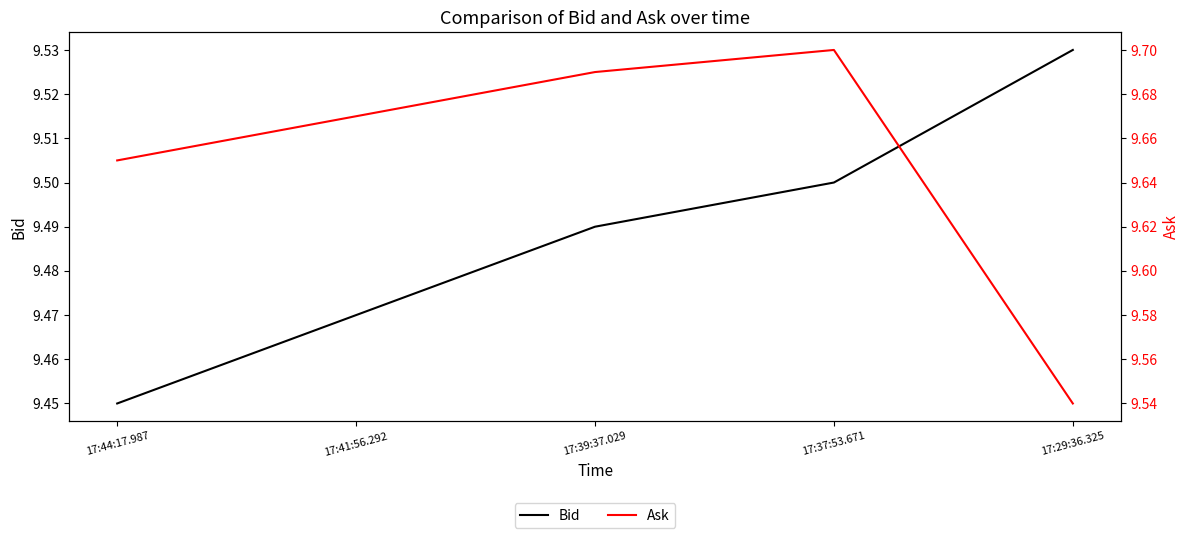

At how many categories does at least one series exceed 9?

5